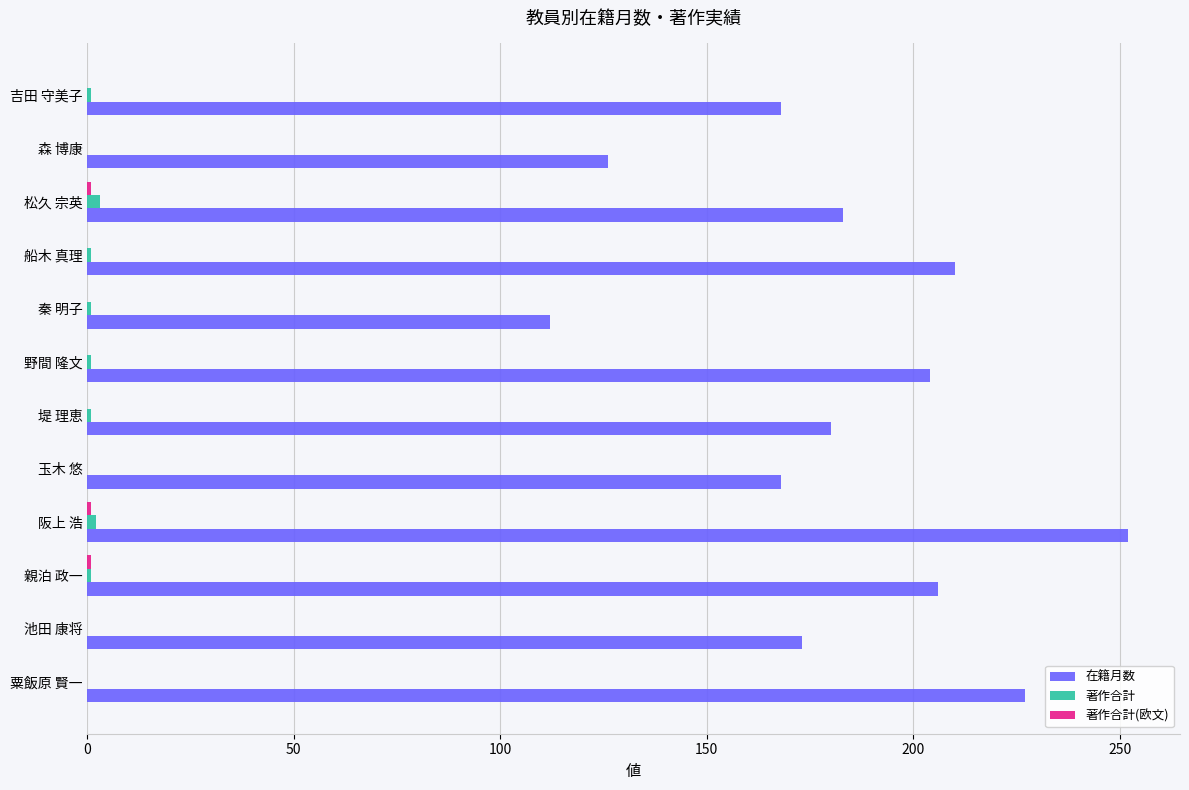

What is the highest value of the 在籍月数 series?

252